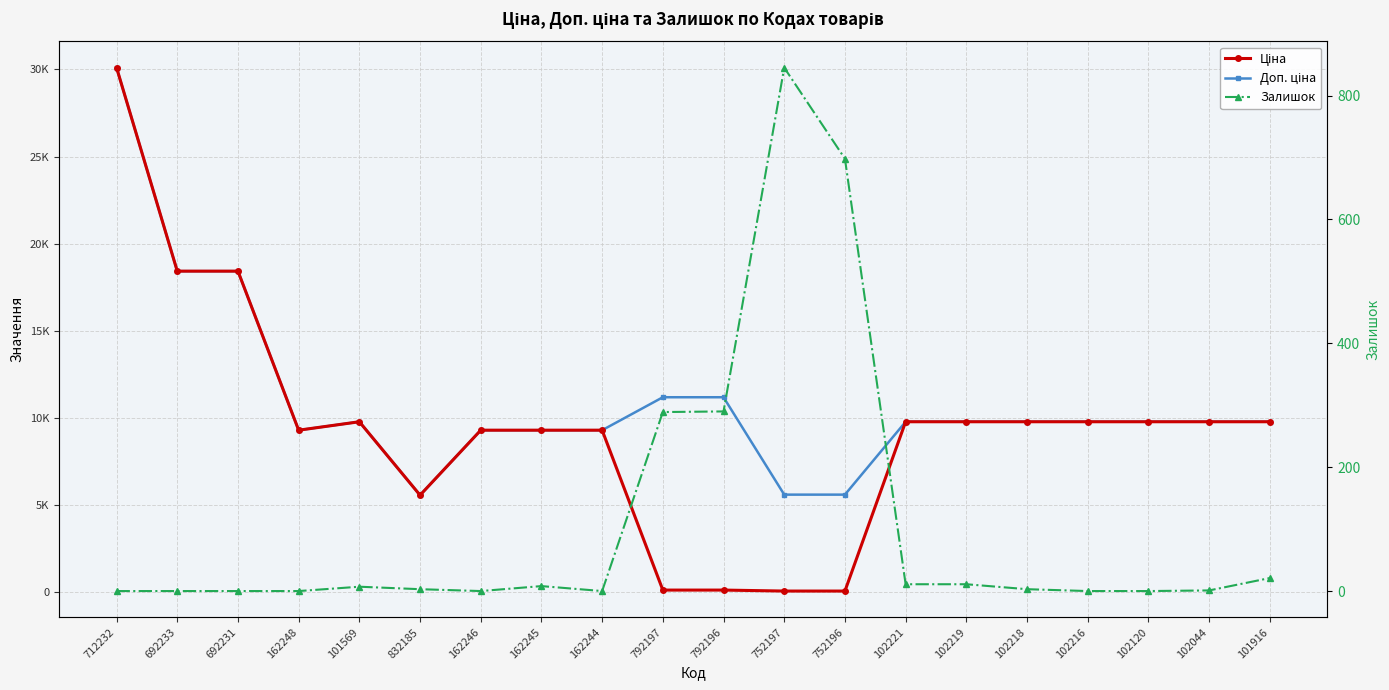

What is the difference between the highest and lowest values at 102218?

9772.5